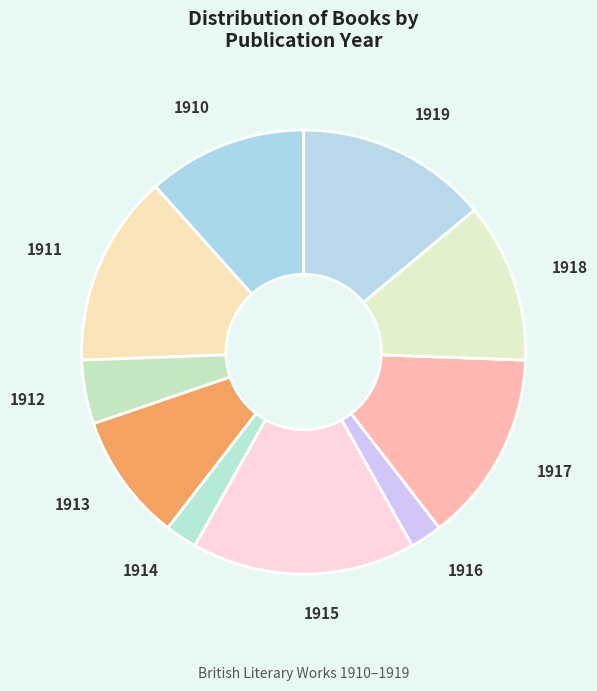

What is the largest slice in the pie chart?

1915